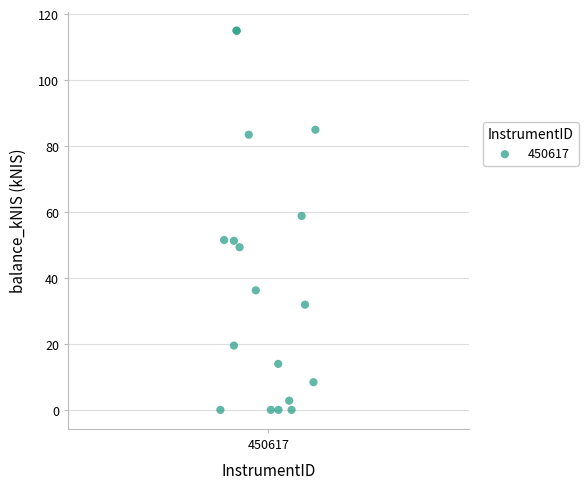

What Y value in the scatter plot is closest to 57?

58.8